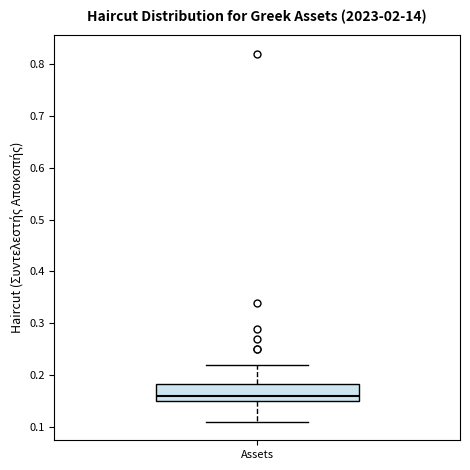

Read this box plot against the y-axis: the position of the median line, the range covered by the box, and the ends of both whiskers. The values are not printed on the chart, so give them approximately, as read against the axis.

median 0.16, box 0.15 to 0.18, whiskers 0.11 to 0.22